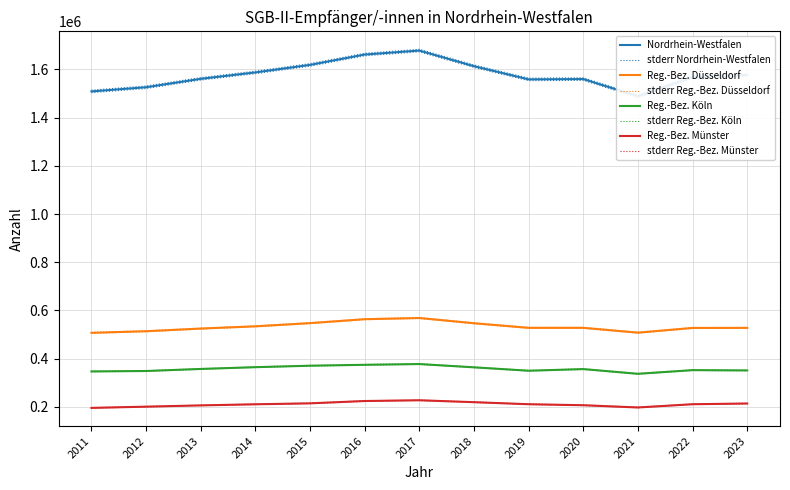

What is the average value of the Reg.-Bez. Münster series?

210626